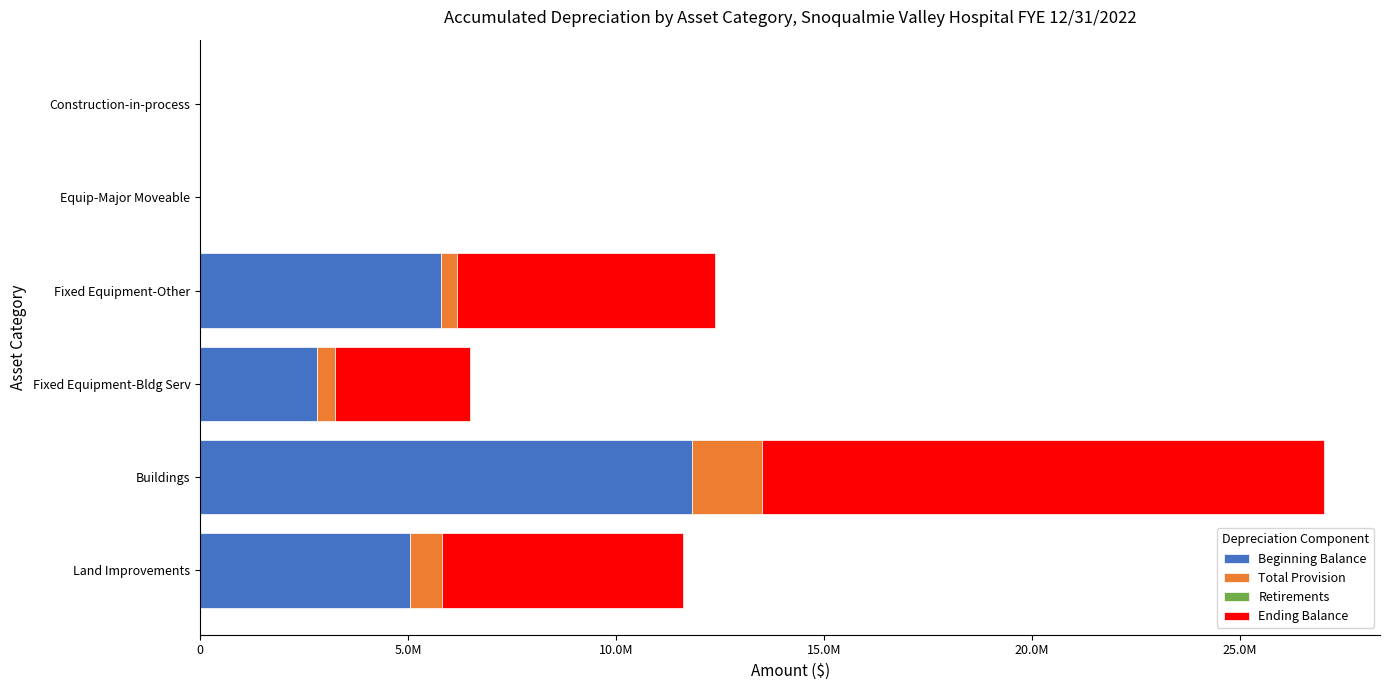

Does the chart contain any negative values?

No